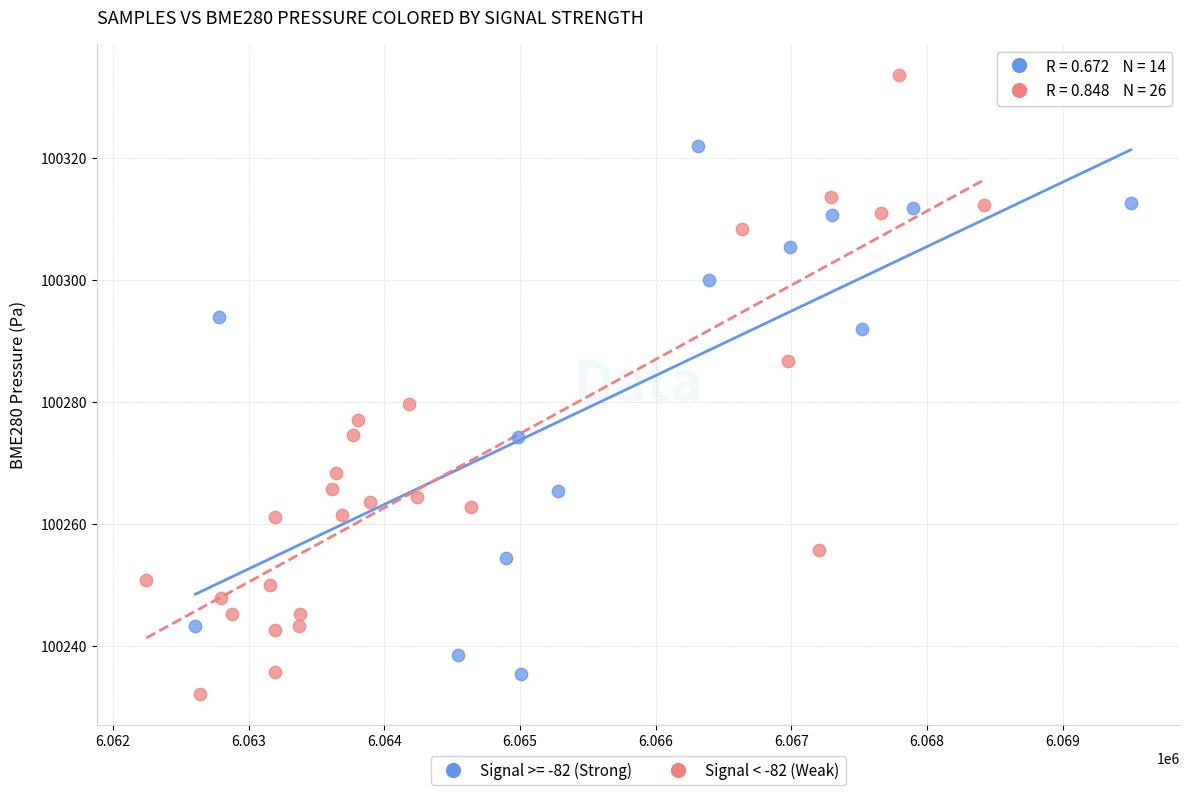

Which series reaches the maximum Y coordinate?

Signal < -82 (Weak)